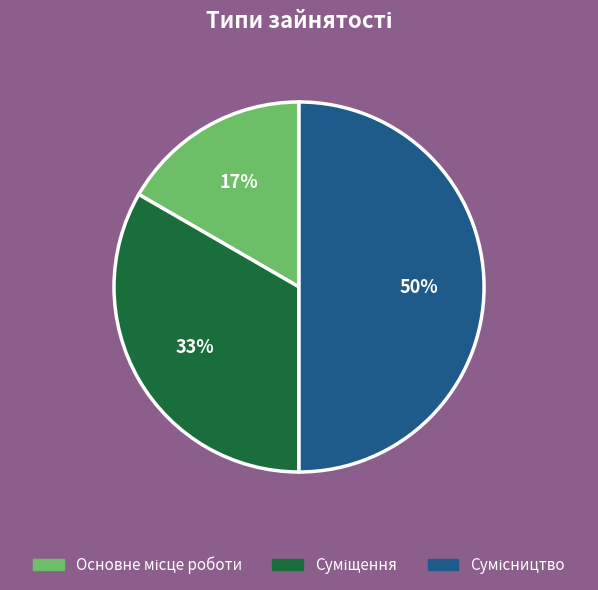

To the nearest percent, what is the difference between the largest and smallest slice percentages?

33%